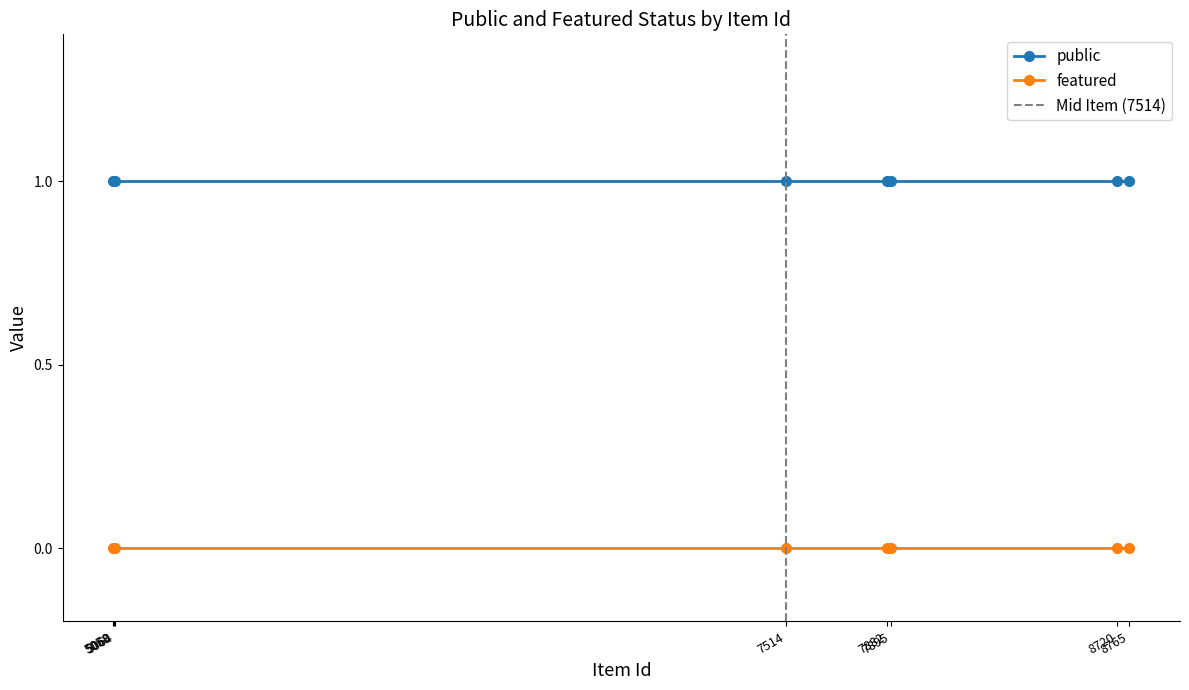

What is the sum of all public values?

8